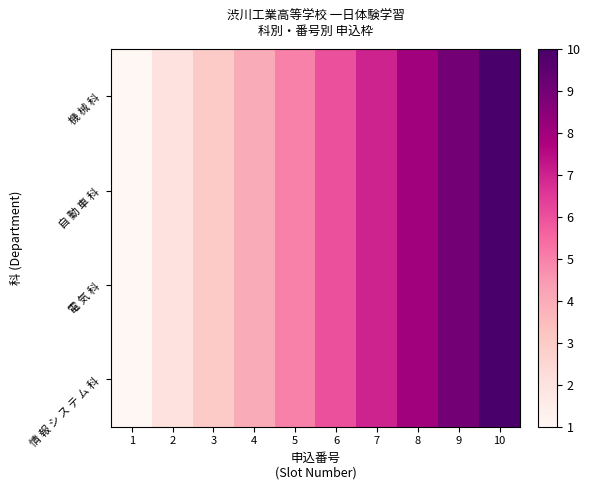

At 9, list the series in order from smallest to largest.

機 械 科, 自 動 車 科, 電 気 科, 情 報 シ ス テ ム 科